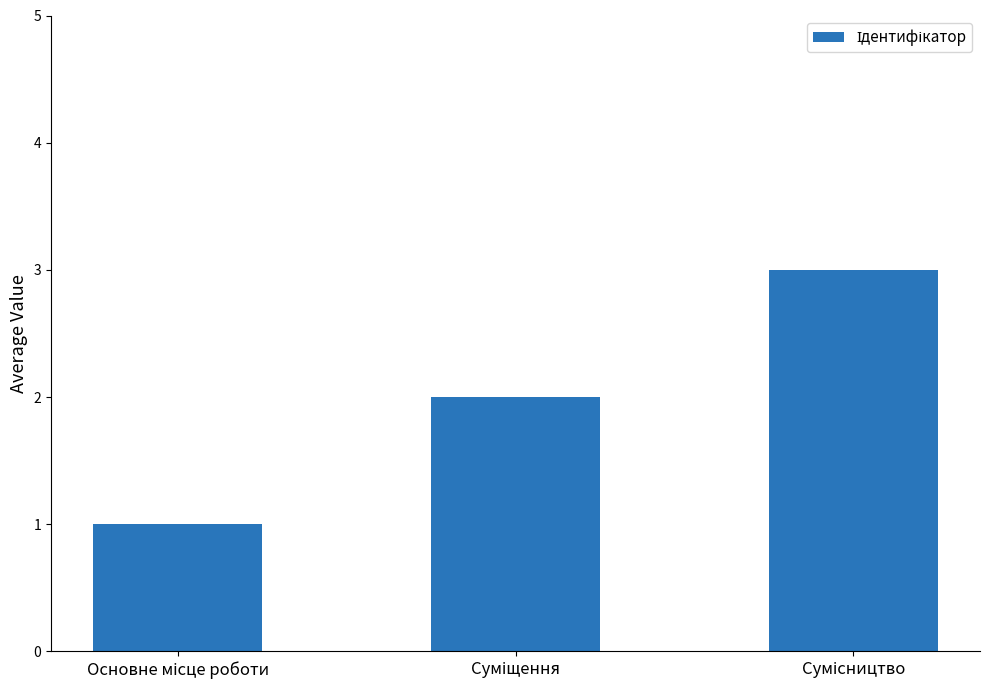

What is the smallest value displayed?

1